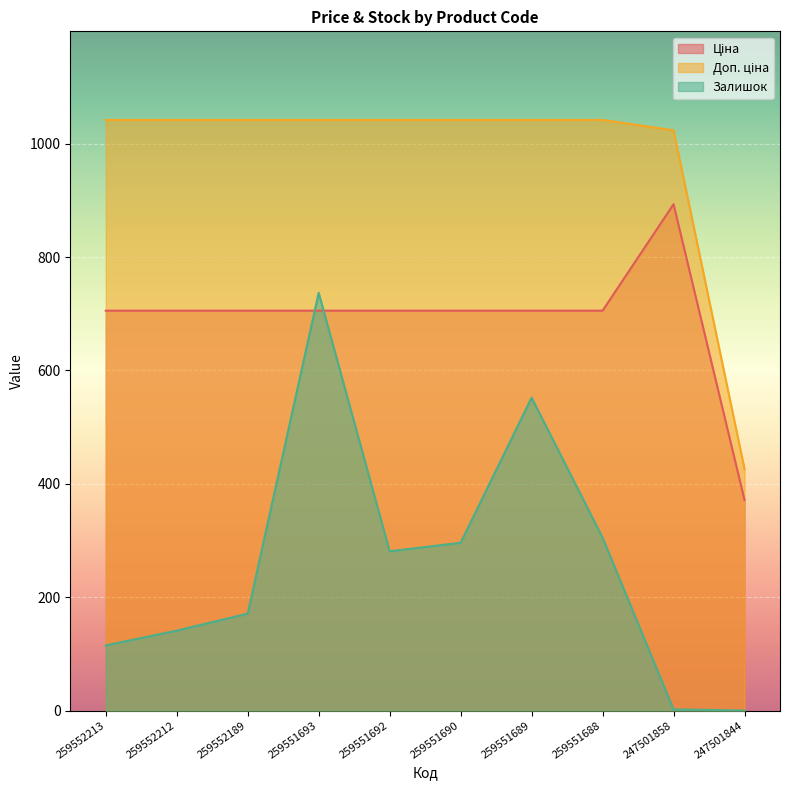

What is the difference between the maximum and minimum values in the Доп. ціна series?

616.0